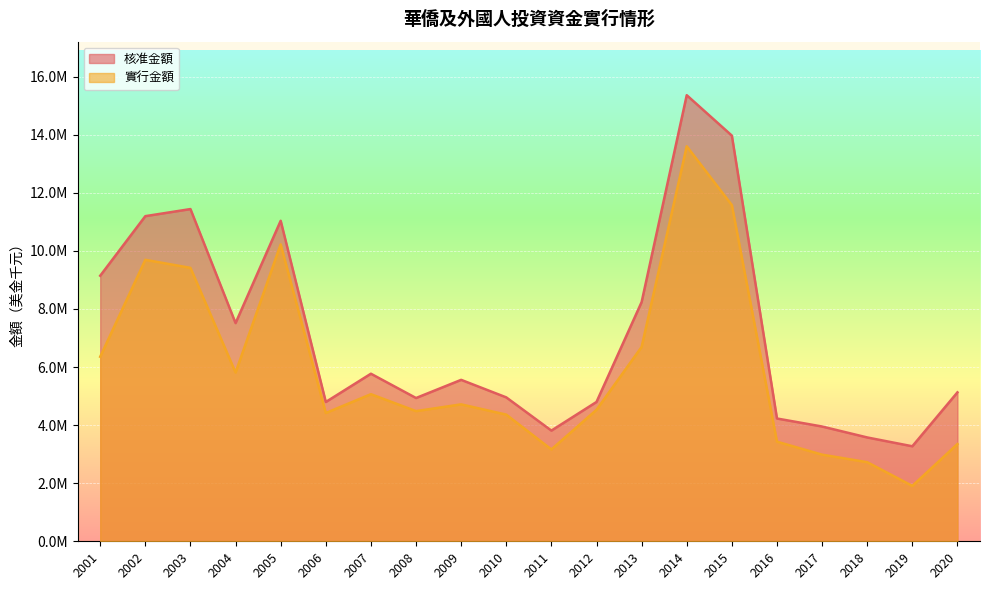

How many values in the 實行金額 series are below 4715060?

10